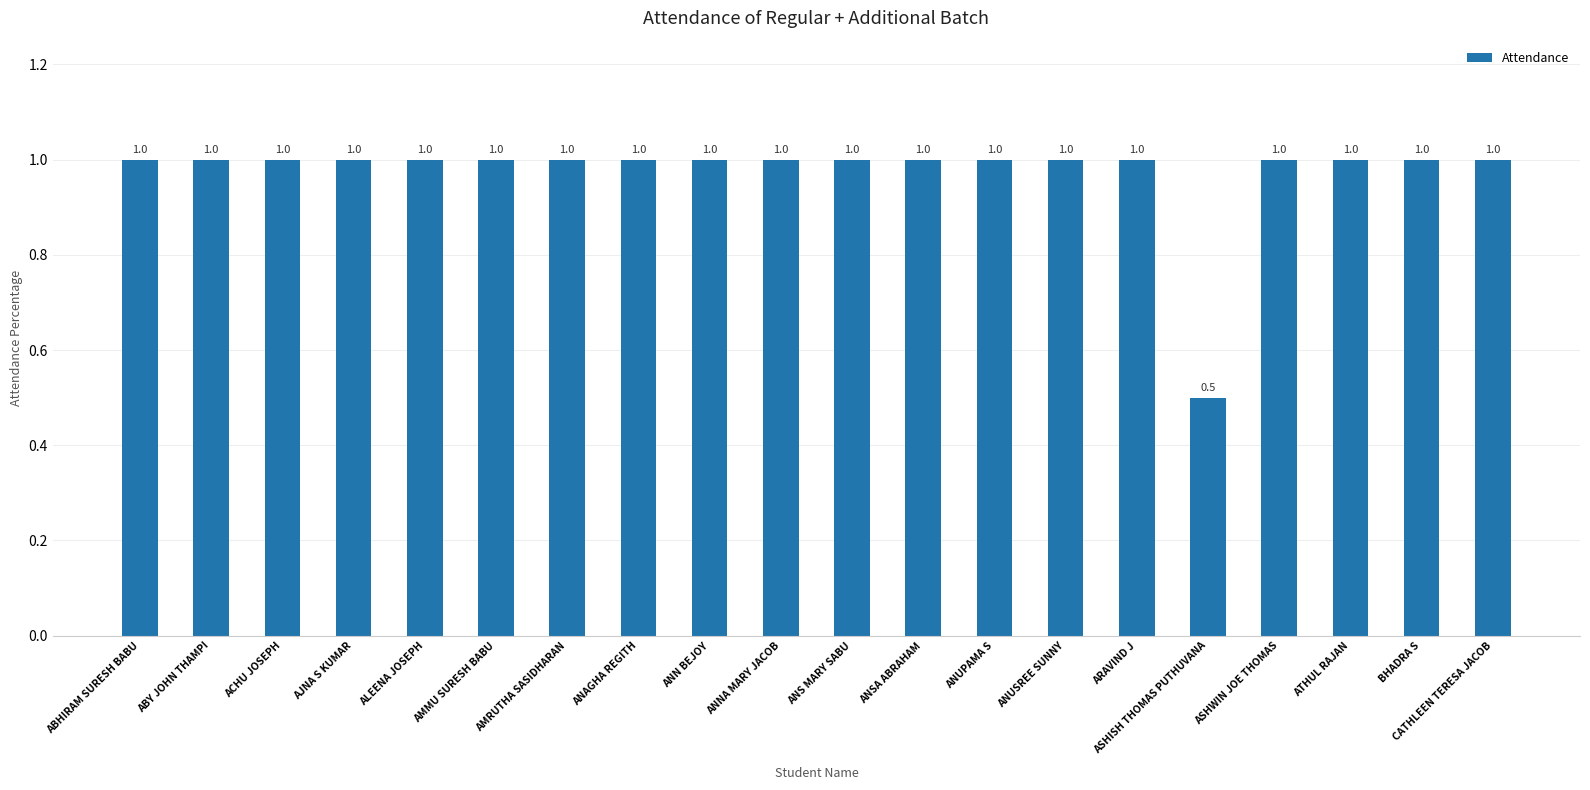

How many data points does each series have?

20